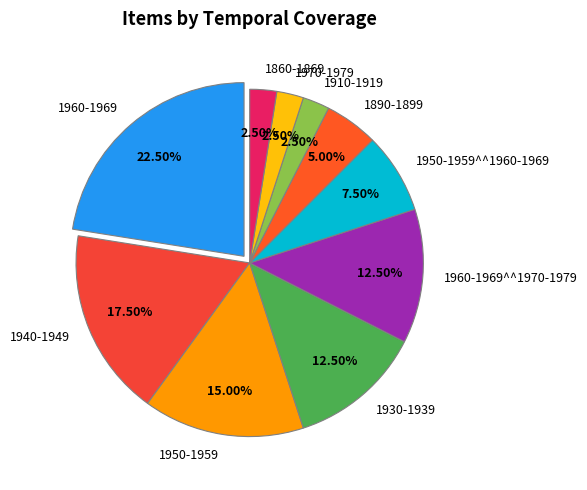

To the nearest percent, what is the average slice percentage?

10%